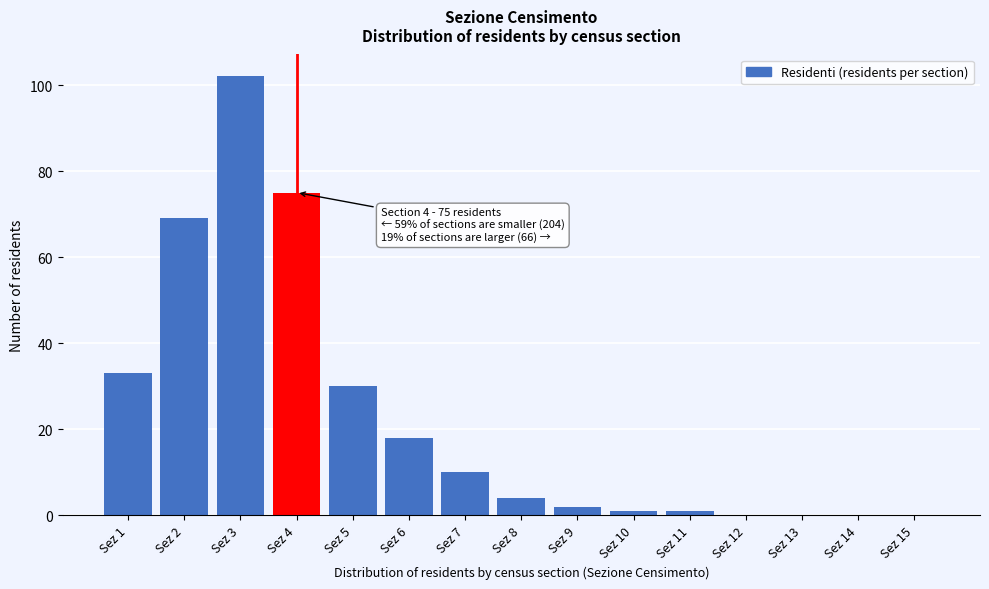

Reading right to left, list all the values displayed in this chart.

Sez 15=0	Sez 14=0	Sez 13=0	Sez 12=0	Sez 11=1	Sez 10=1	Sez 9=2	Sez 8=4	Sez 7=10	Sez 6=18	Sez 5=30	Sez 4=75	Sez 3=102	Sez 2=69	Sez 1=33